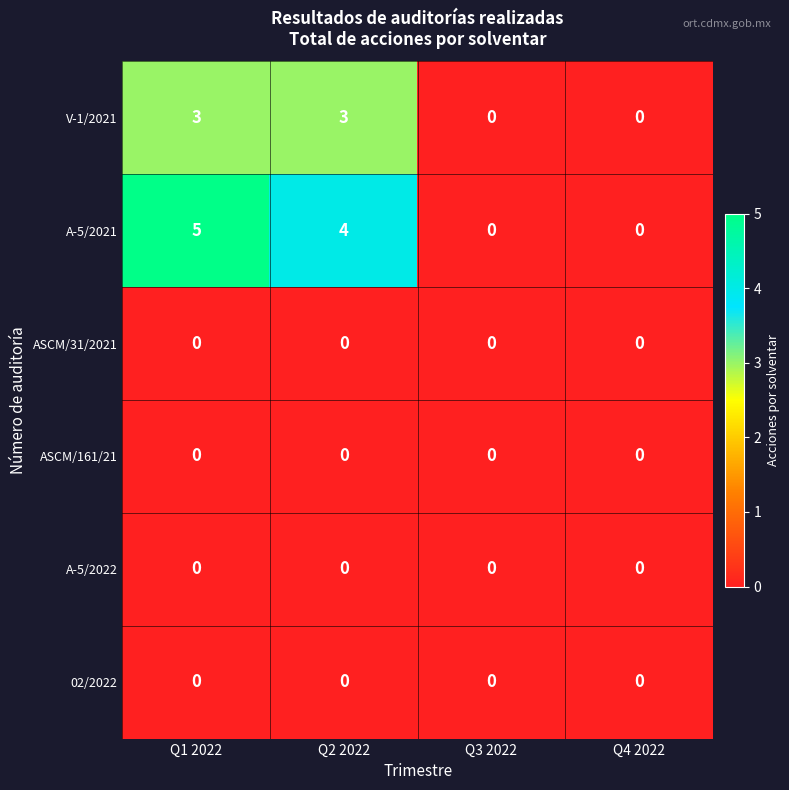

Reading left to right, transcribe all the data shown in this chart.

V-1/2021: 3	3	0	0
A-5/2021: 5	4	0	0
ASCM/31/2021: 0	0	0	0
ASCM/161/21: 0	0	0	0
A-5/2022: 0	0	0	0
02/2022: 0	0	0	0